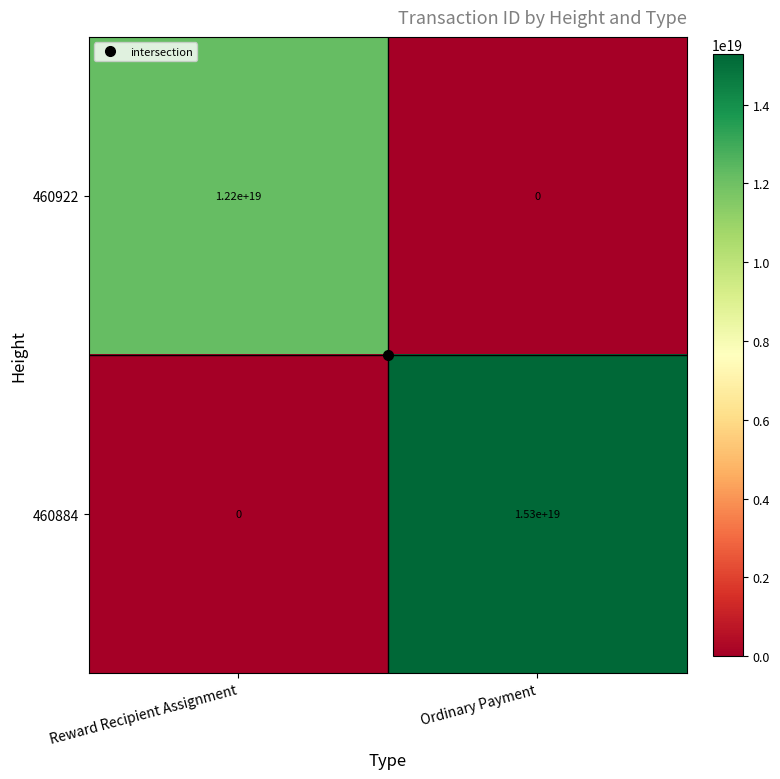

Count the number of data series in this chart.

2